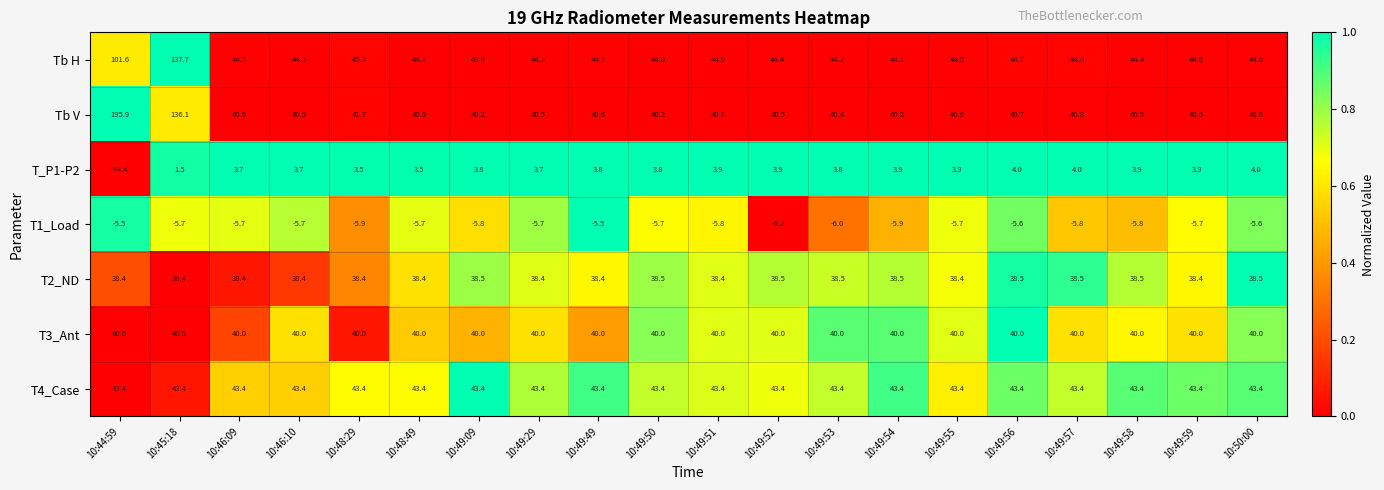

What value does the T_P1-P2 series have at 10:49:55?

3.9